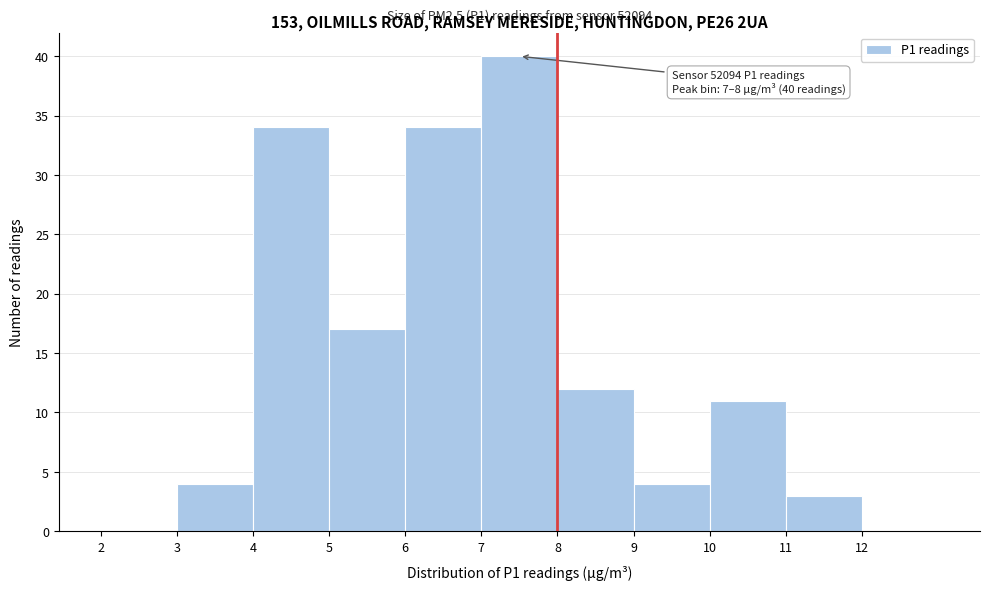

Which range on the x-axis has the tallest bar?

7 to 8